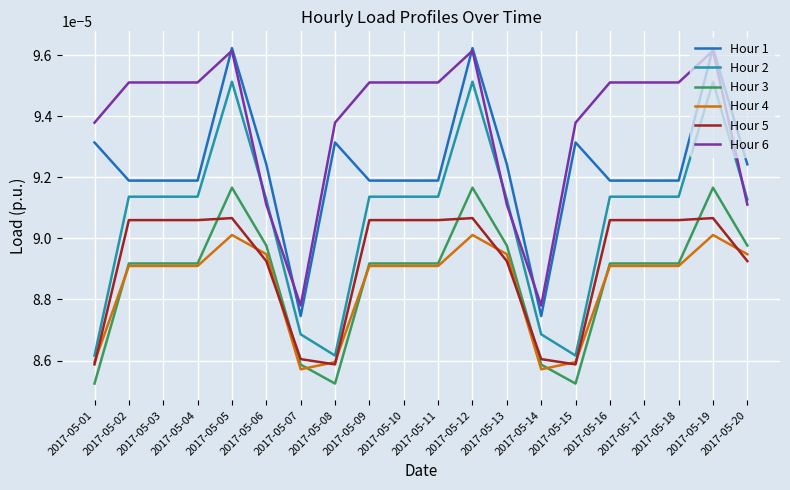

True or false: Hour 3 and Hour 5 intersect in this chart.

True